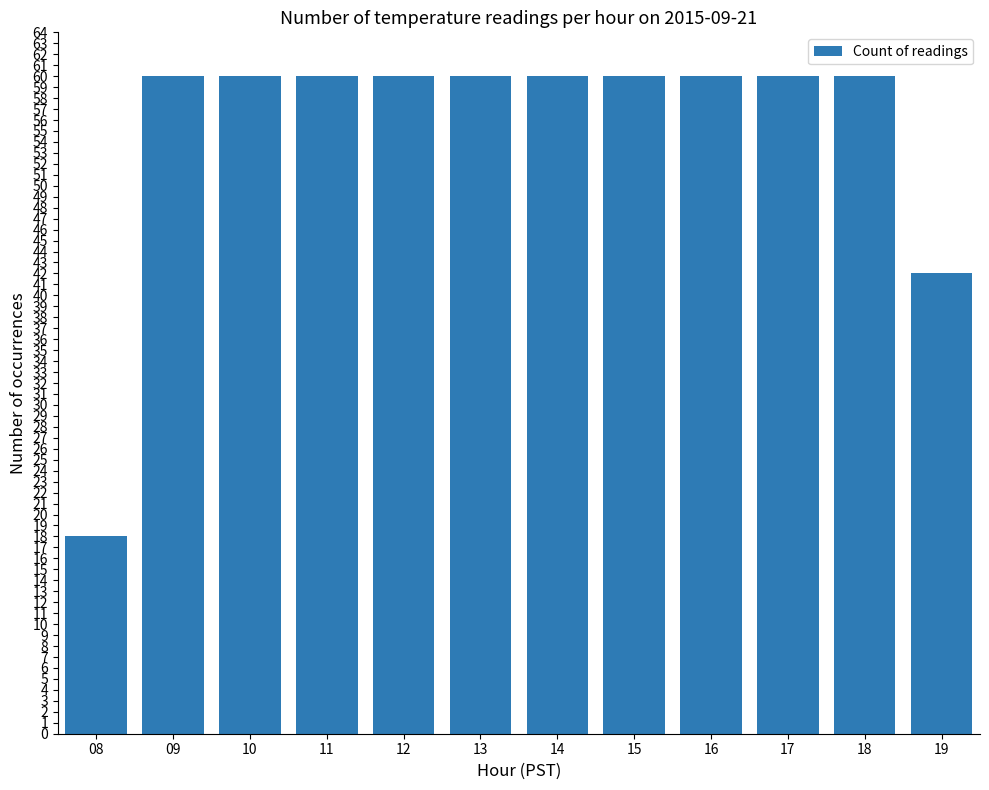

Does the chart contain any negative values?

No